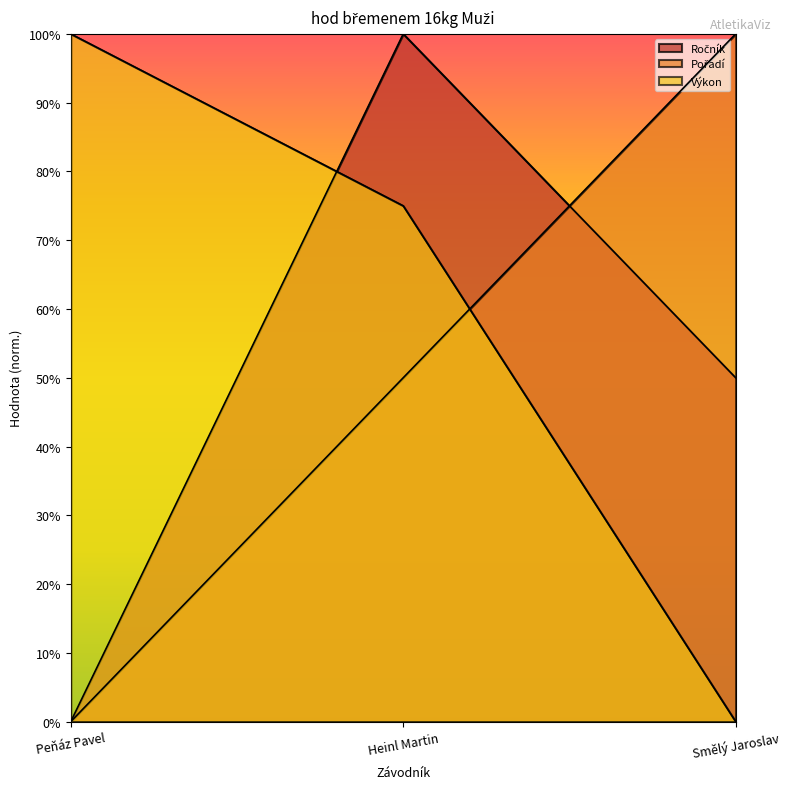

How many positive values does the Výkon series have?

2